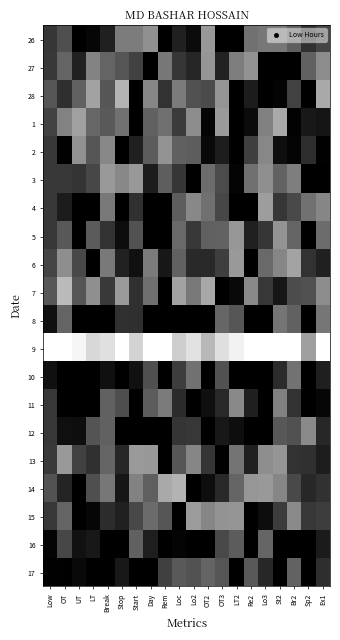

What is the greatest value displayed?

14.9